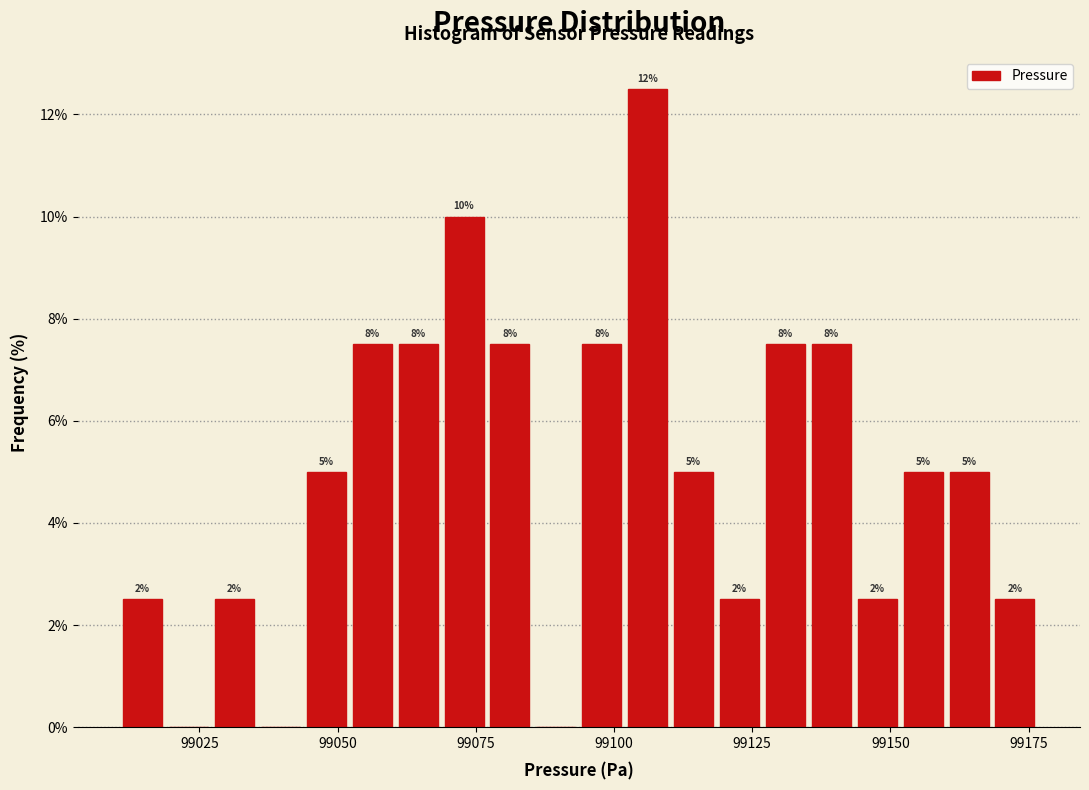

Around what value on the x-axis is the tallest bar? Give the approximate position of its centre, as read against the axis.

99105